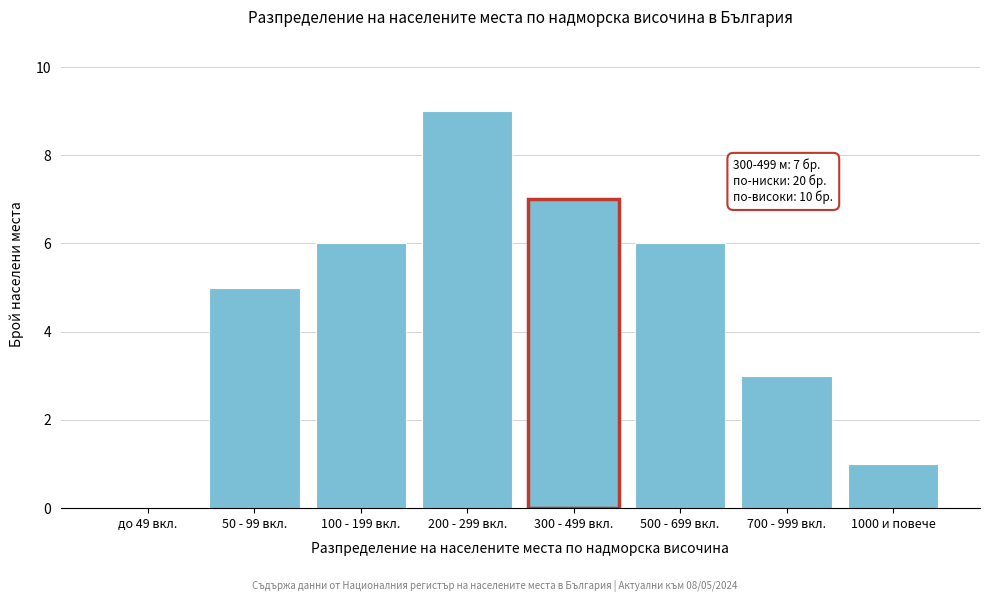

Reading left to right, transcribe all the data shown in this chart.

до 49 вкл.=0	50 - 99 вкл.=5	100 - 199 вкл.=6	200 - 299 вкл.=9	300 - 499 вкл.=7	500 - 699 вкл.=6	700 - 999 вкл.=3	1000 и повече=1